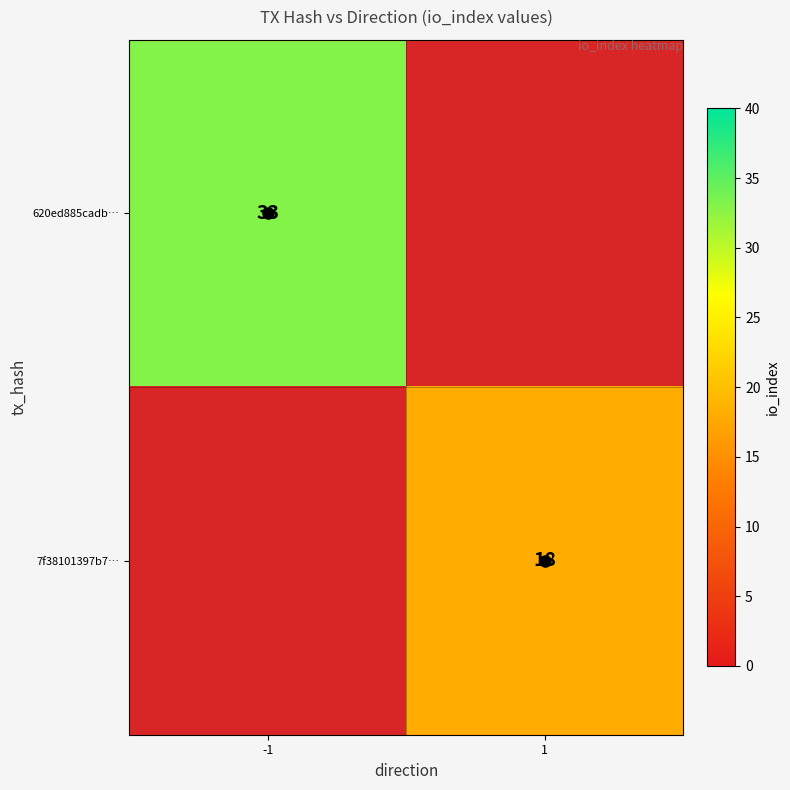

What is the approximate value of 7f38101397b7… at 1?

18.0